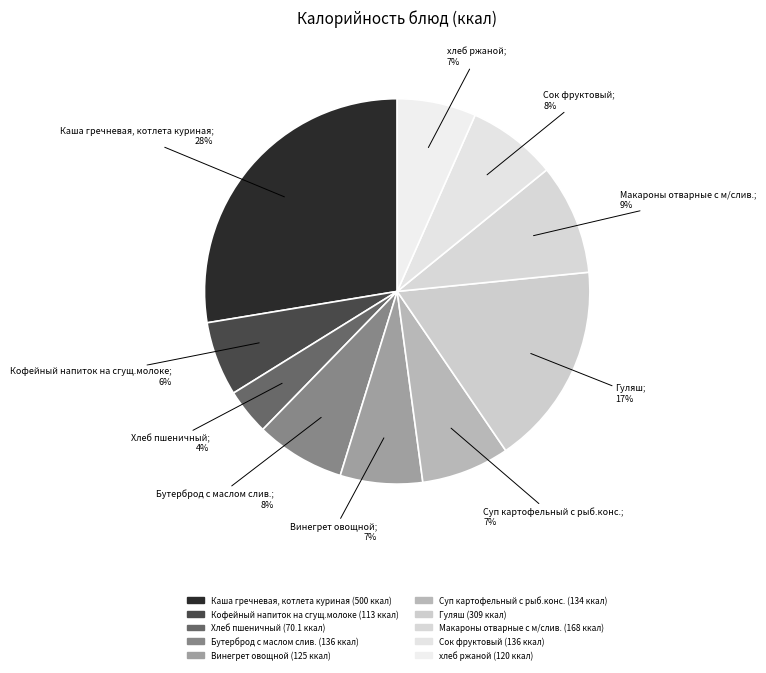

How many segments does this pie chart have?

10